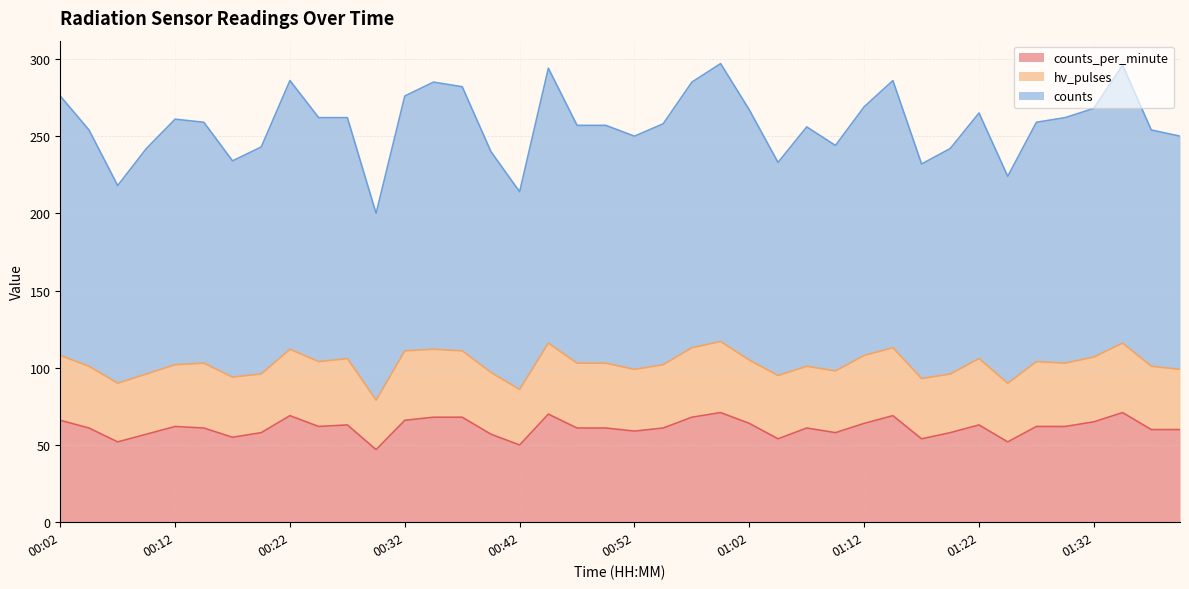

True or false: counts_per_minute and counts intersect in this chart.

False